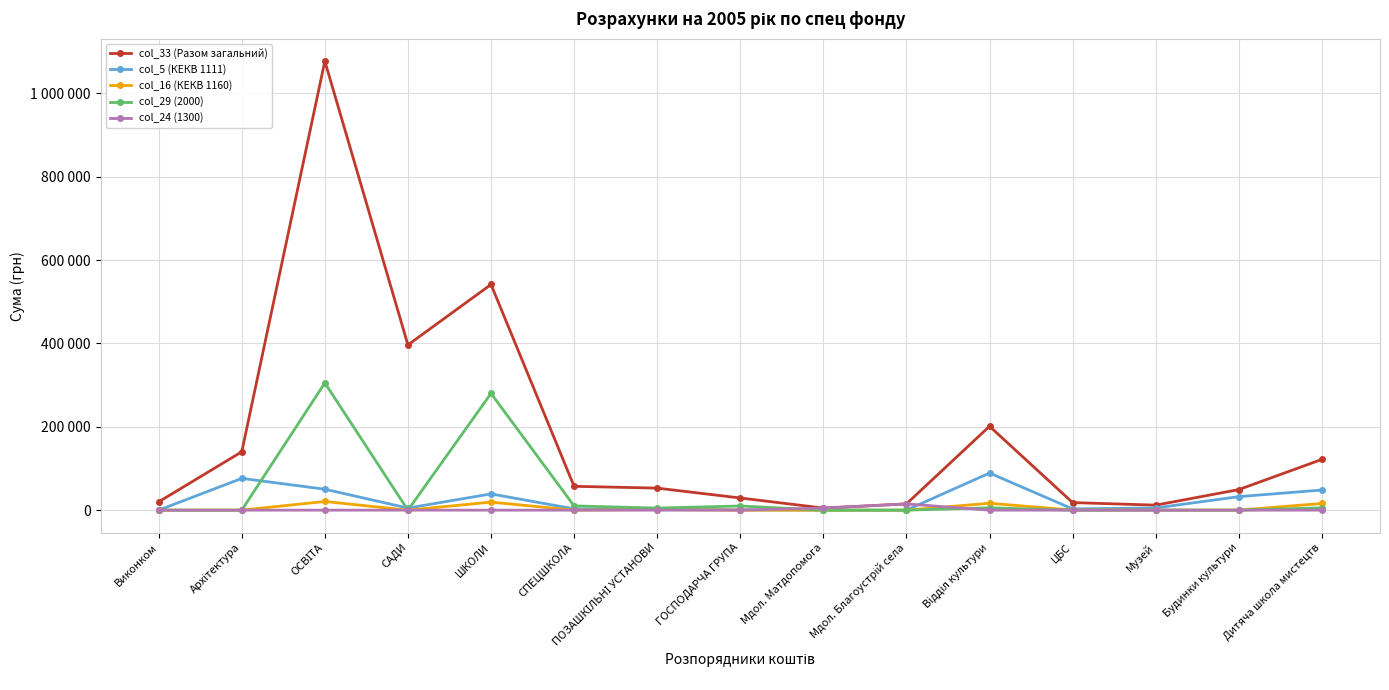

What are all the series names shown in the legend?

col_33 (Разом загальний), col_5 (КЕКВ 1111), col_16 (КЕКВ 1160), col_29 (2000), col_24 (1300)